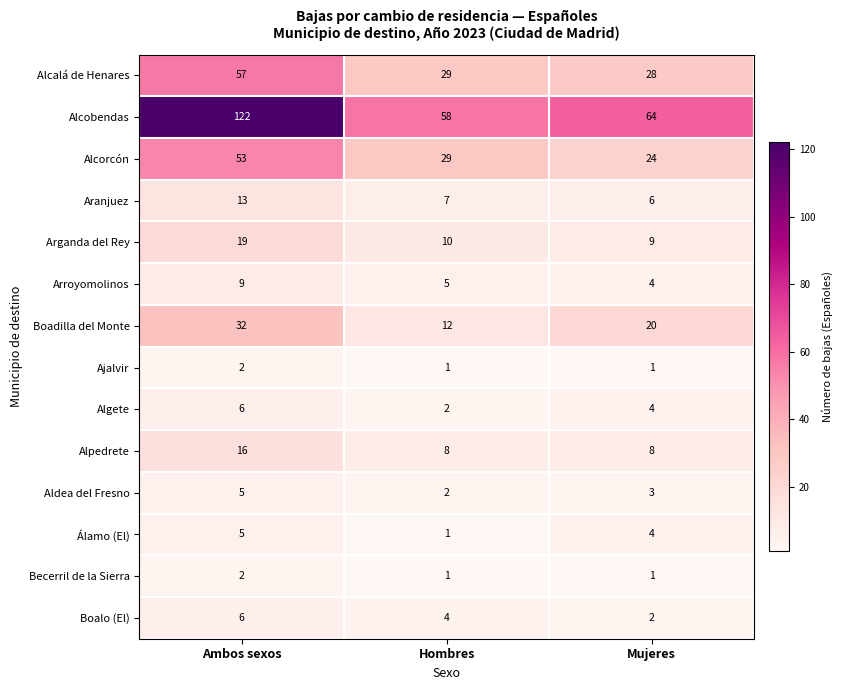

What is the sum of the Alcobendas values at Mujeres and Hombres?

122